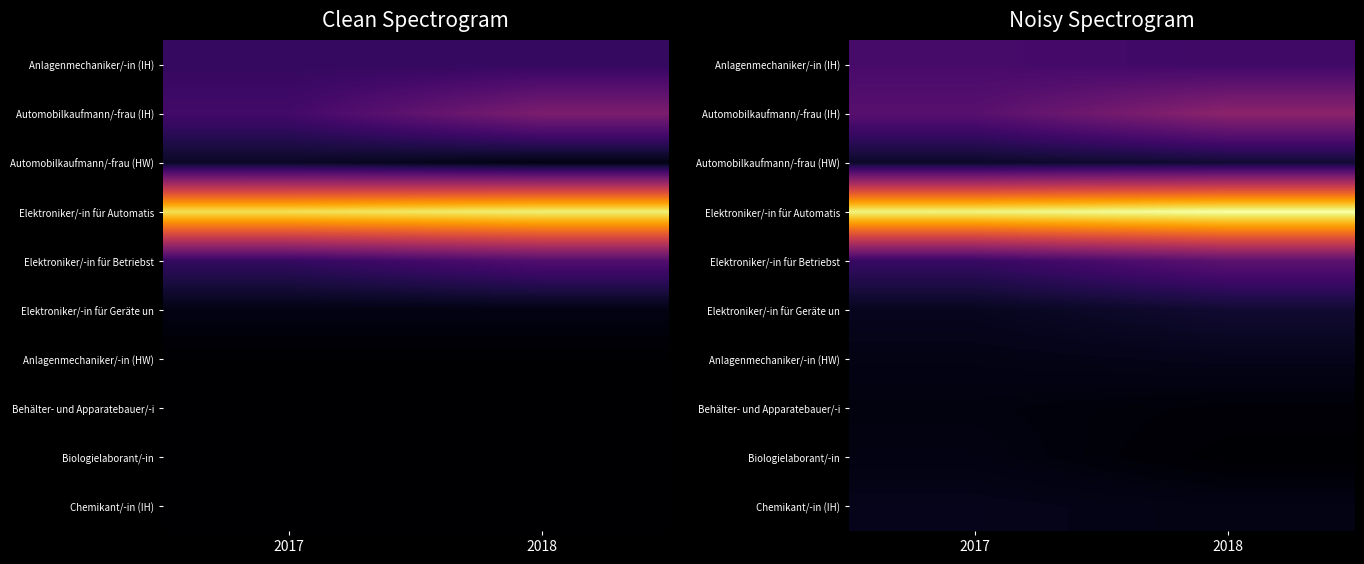

Which series has the largest total across all categories?

Elektroniker/-in für Automatis